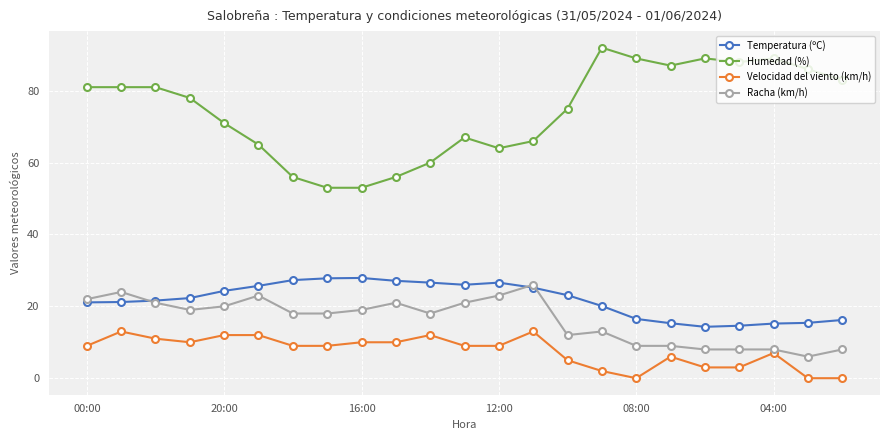

What is the minimum value for Racha (km/h)?

6.0